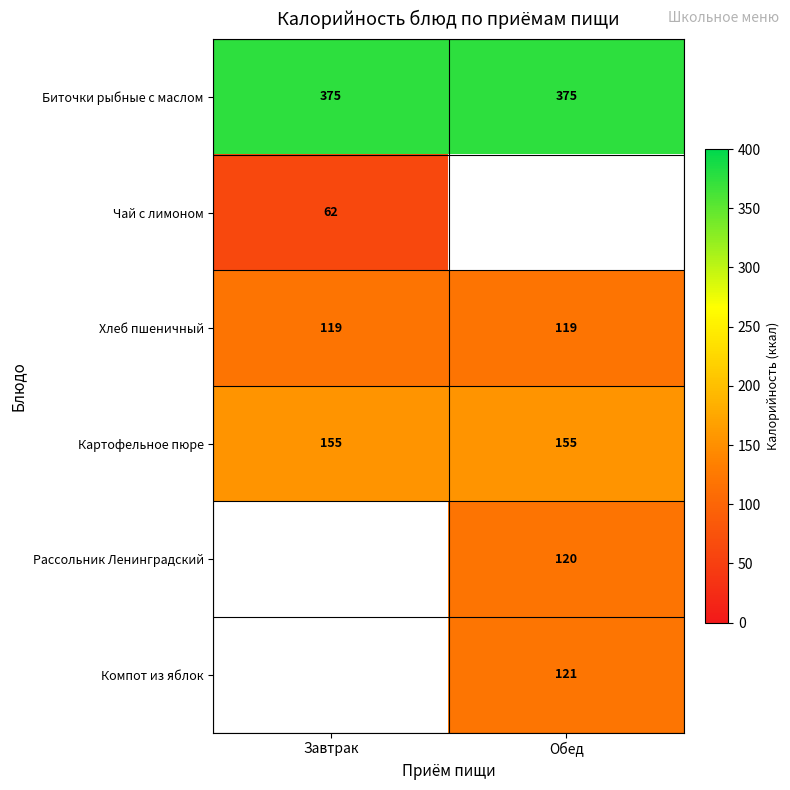

What is the approximate value of Картофельное пюре at Завтрак?

155